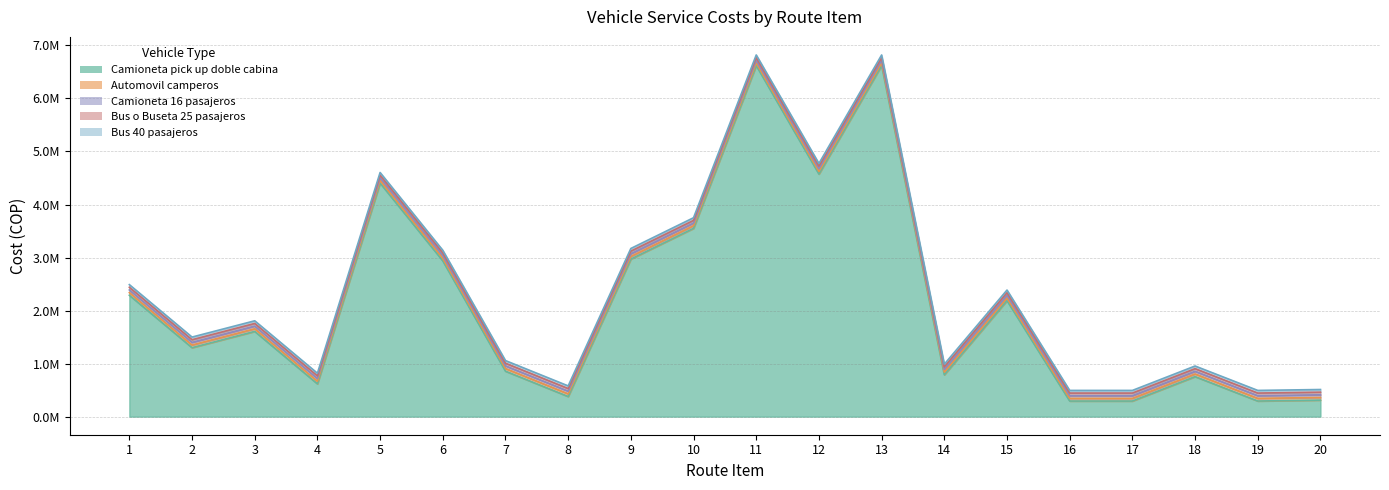

Which category has the lowest value in the Bus 40 pasajeros series?

16